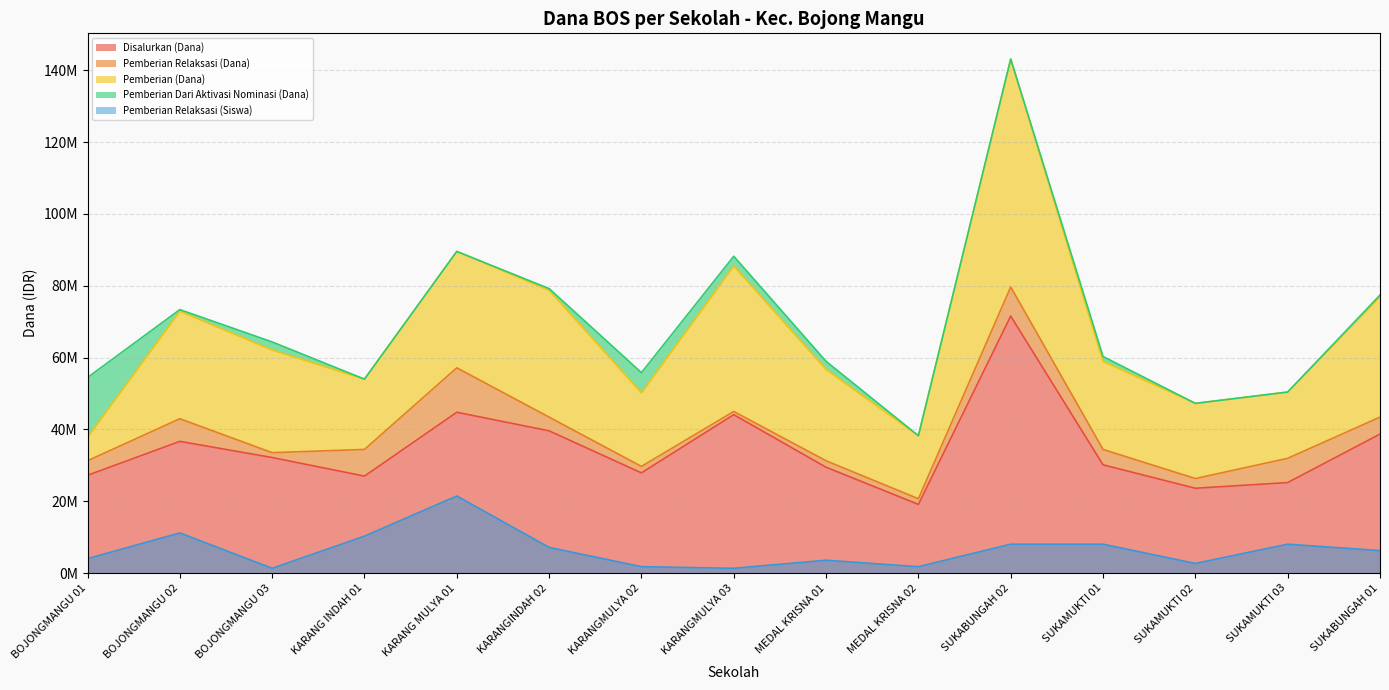

How many data points in Disalurkan (Dana) are above 30150000?

7